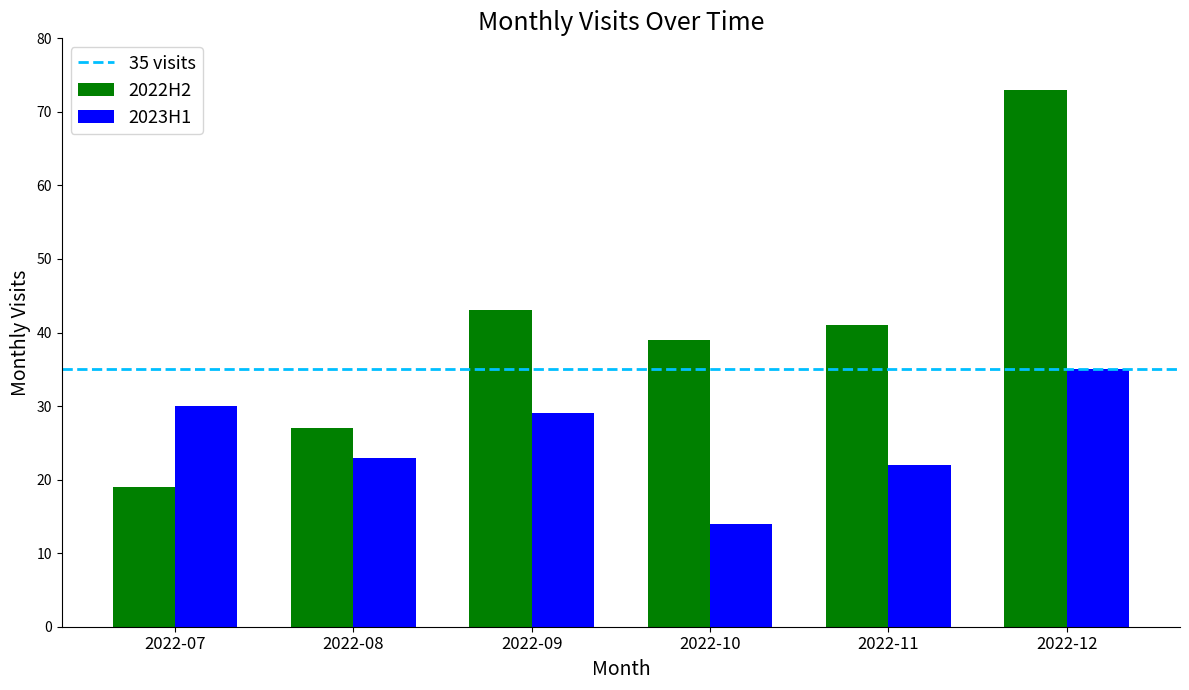

The 2023H1 series shows 15 at 2022-11. True or false?

False